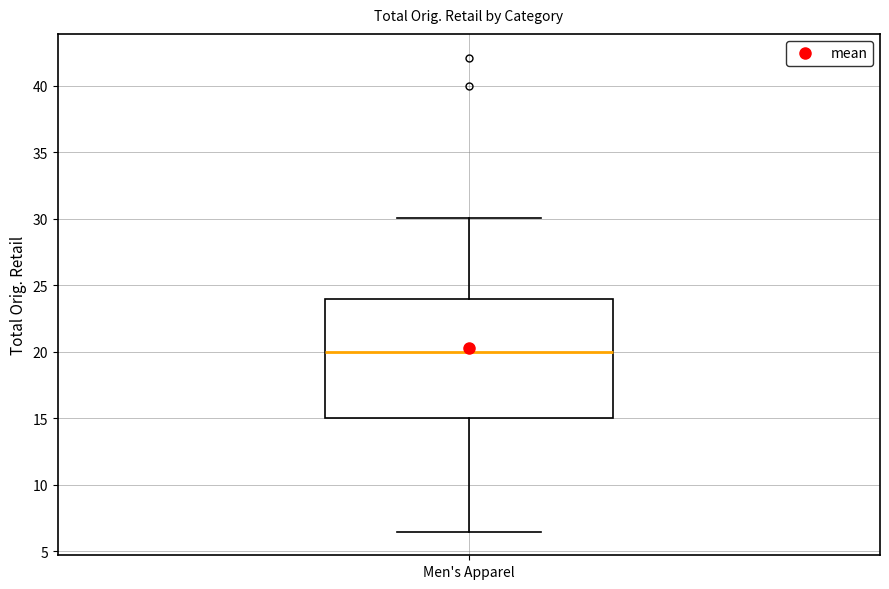

Read this box plot against the y-axis: the position of the median line, the range covered by the box, and the ends of both whiskers. The values are not printed on the chart, so give them approximately, as read against the axis.

median 20.0, box 15.0 to 24.0, whiskers 6.5 to 30.0